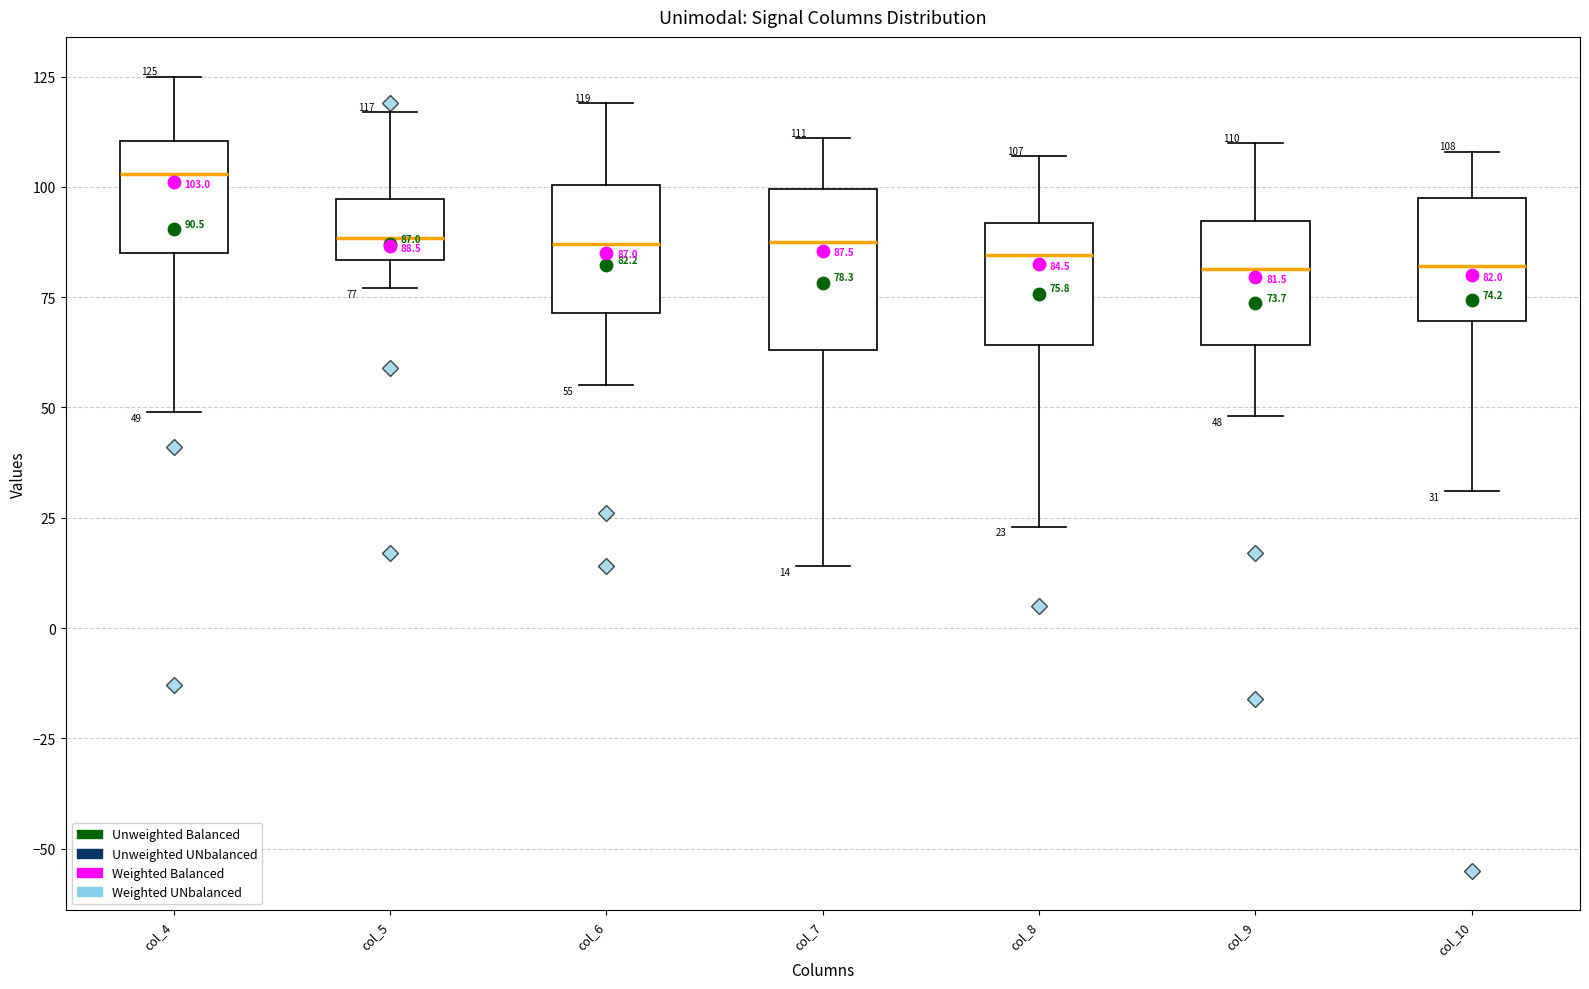

Which box's median line is the highest?

col_4